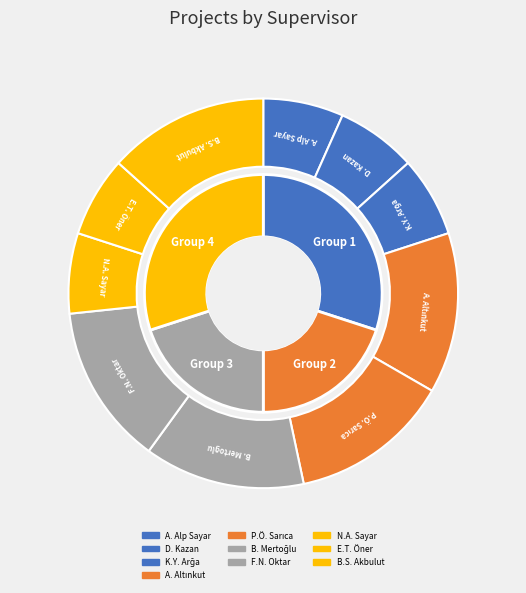

What is the largest slice in the pie chart?

Prof. Ahu Altınkut Uncuoğlu